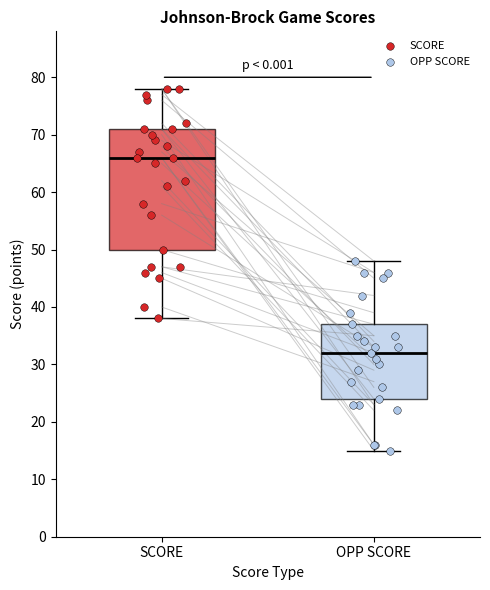

Where does the median line of the box for OPP SCORE sit on the y-axis? The values are not printed on the chart, so give them approximately, as read against the axis.

32